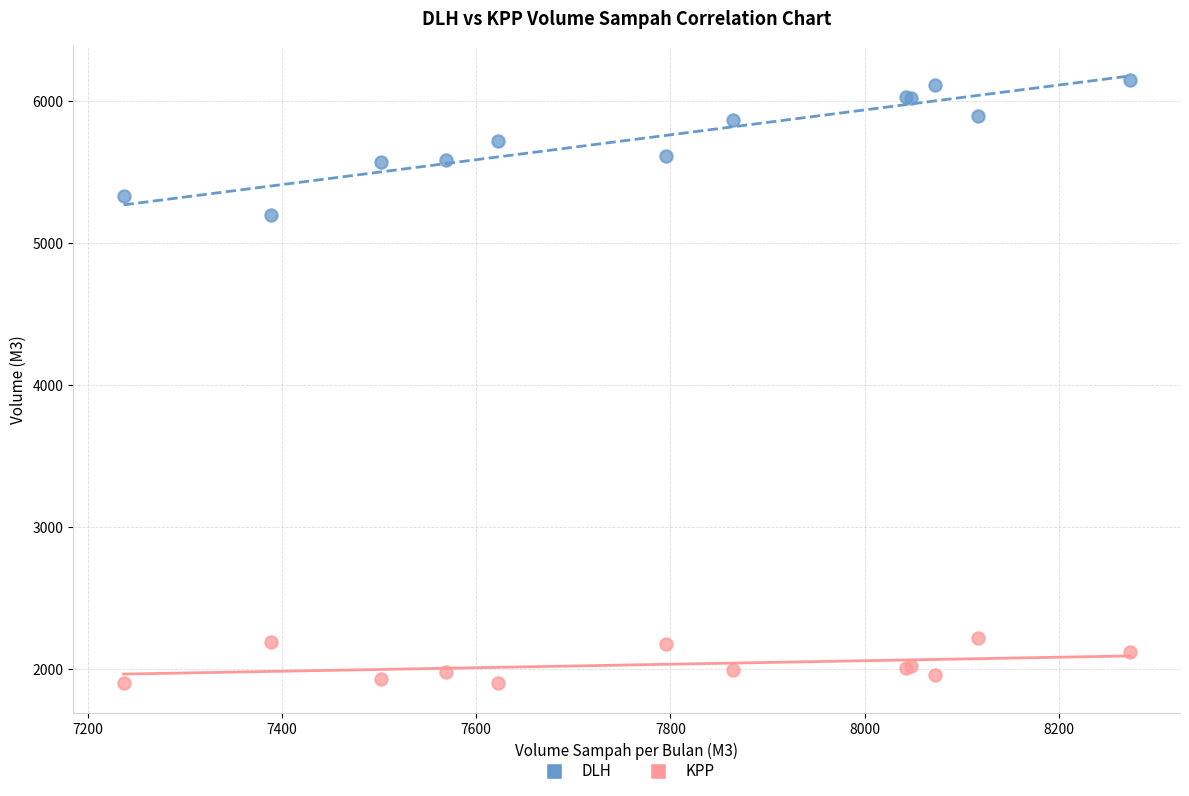

Which series contains the highest Y value?

DLH